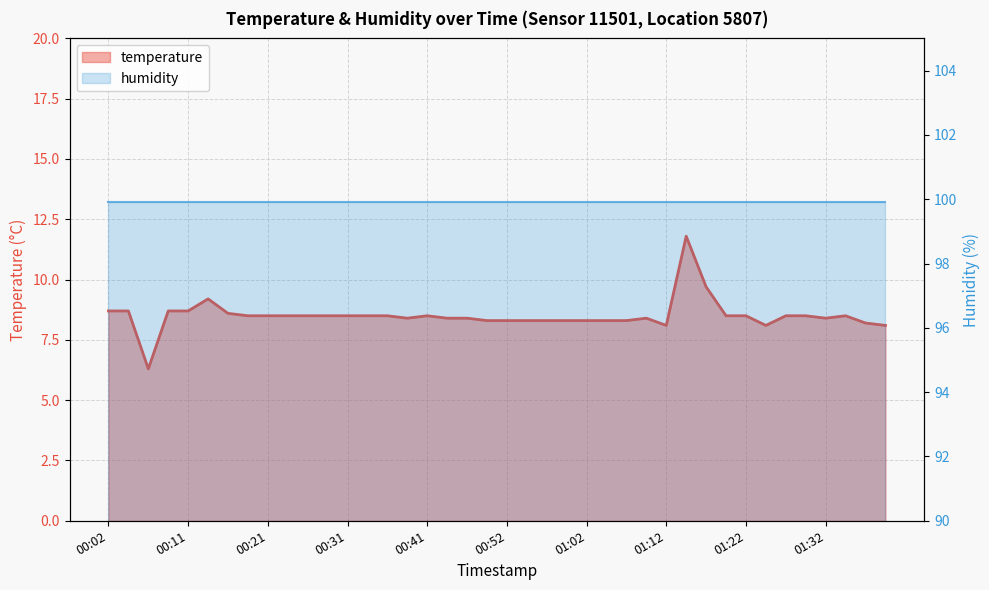

Is it true that the value at 01:30 is 11.6?

False